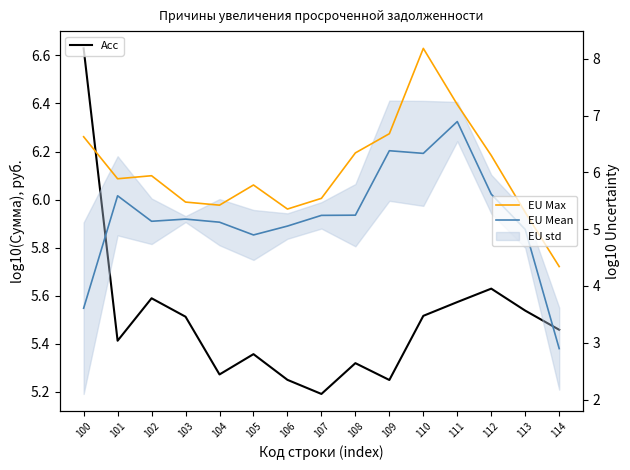

Read the EU Max value at 100.

6.6